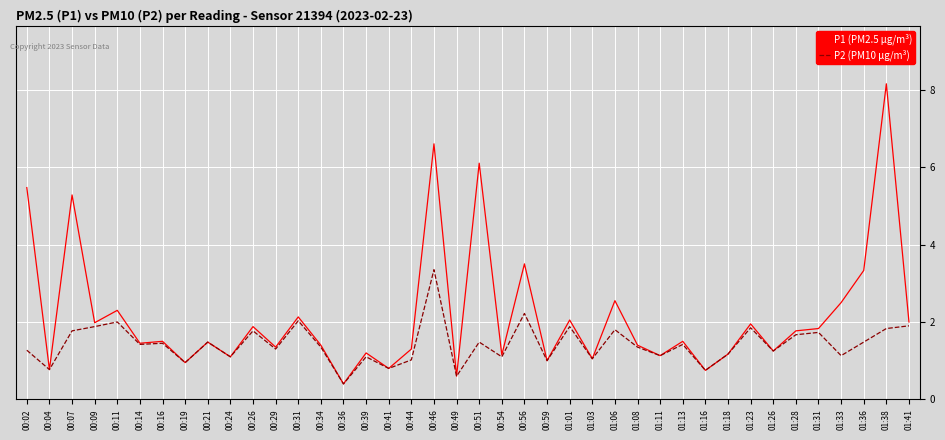

Which category has the highest value in the P2 (PM10 μg/m³) series?

00:46